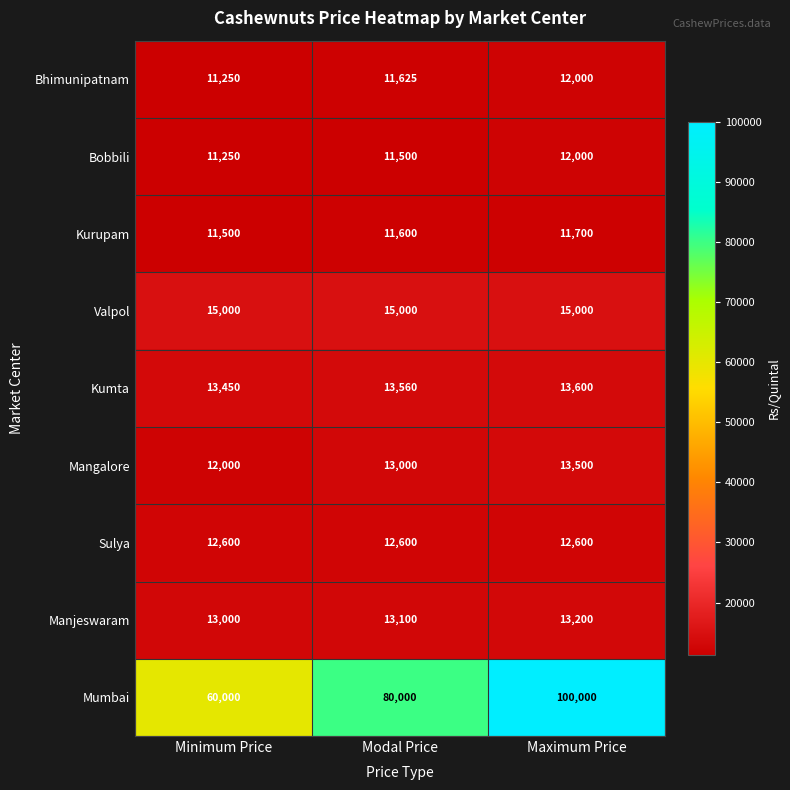

Which series has the largest range (max minus min)?

Mumbai